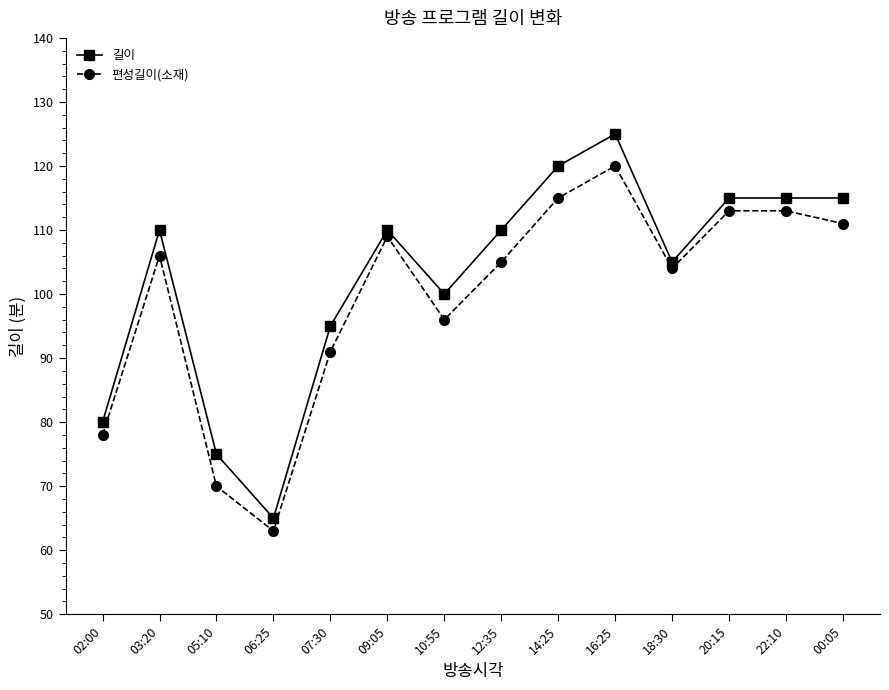

What is the value of the 길이 point at the 14th from the left?

115